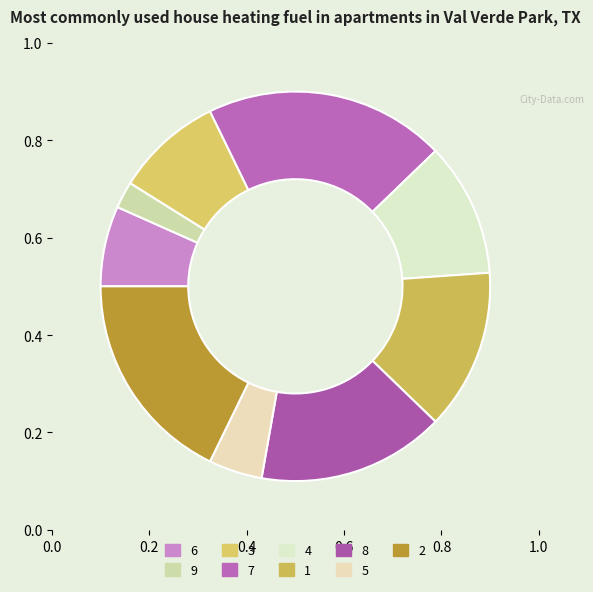

Approximately how many times larger is the value at 4 compared to 6?

1.7